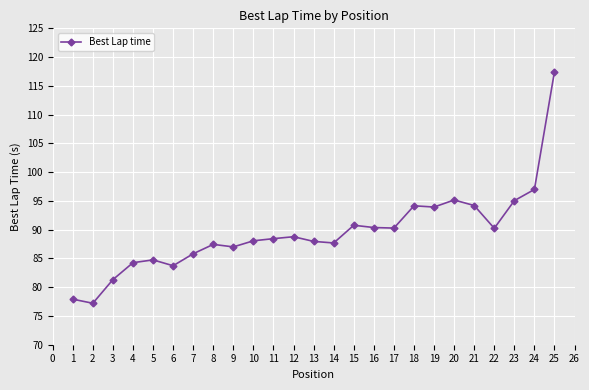

Read the value at 6.

83.7